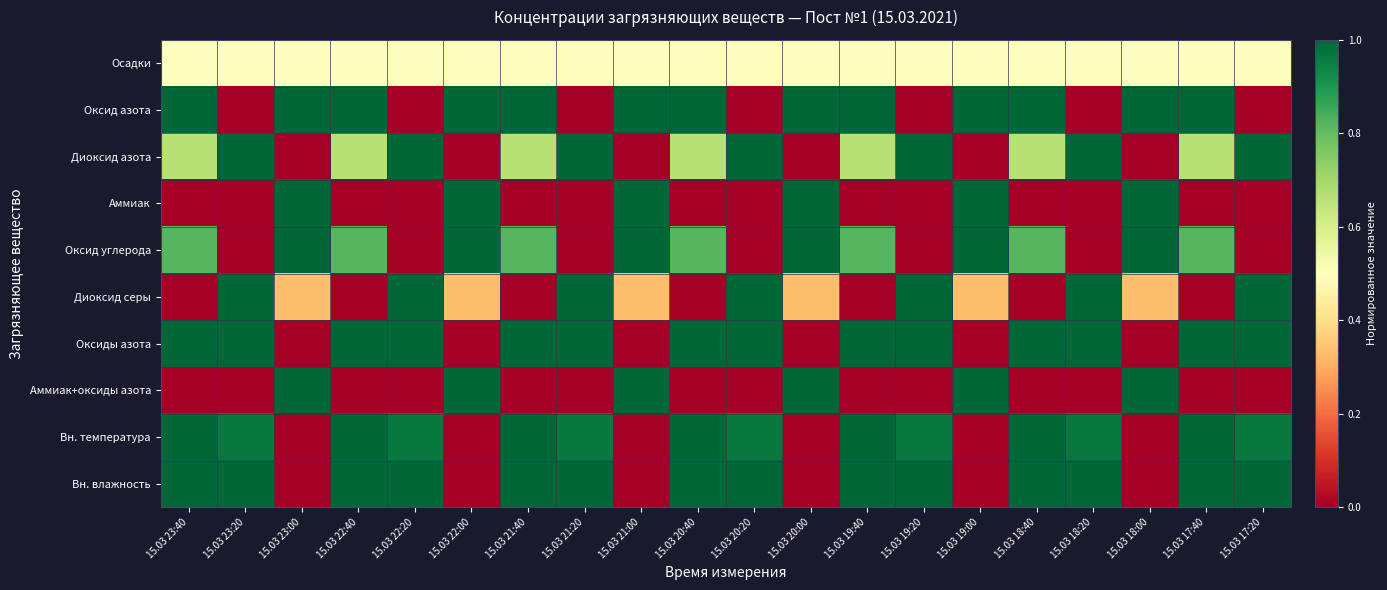

At which category is the sum across all series the highest?

15.03 23:40